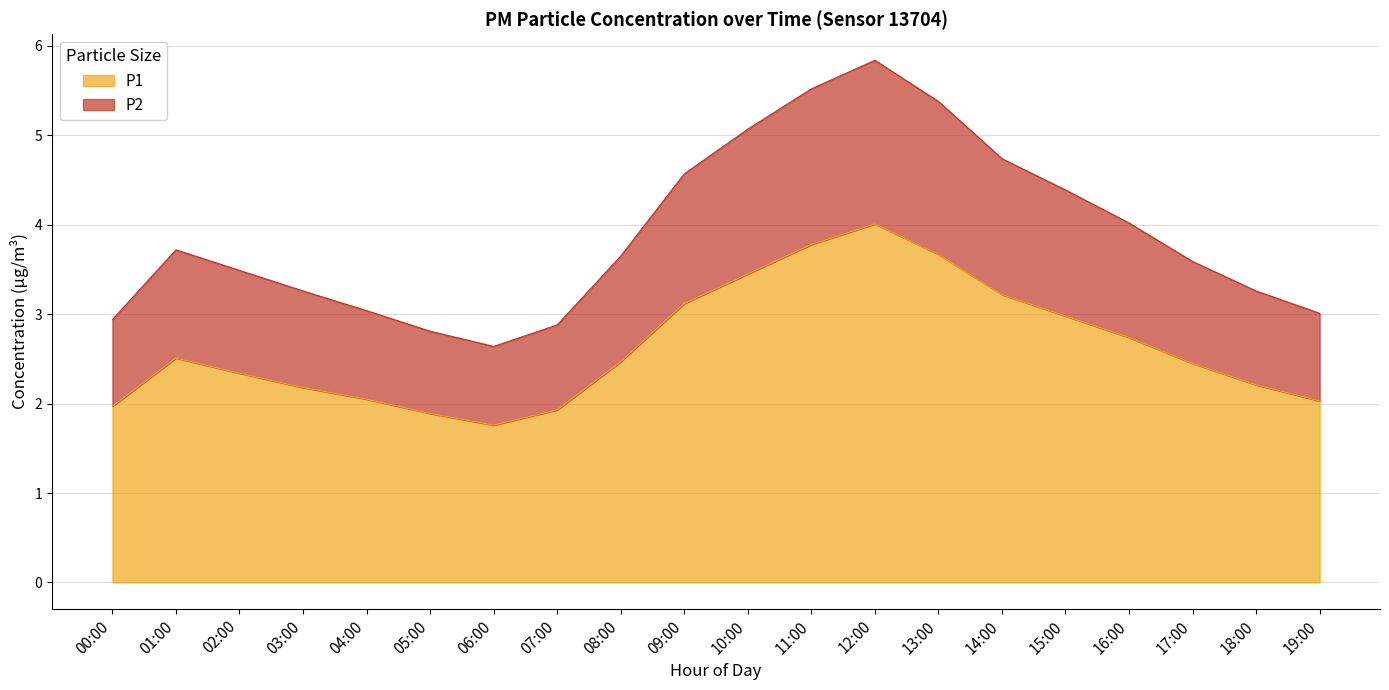

What is the minimum value for P1?

1.8